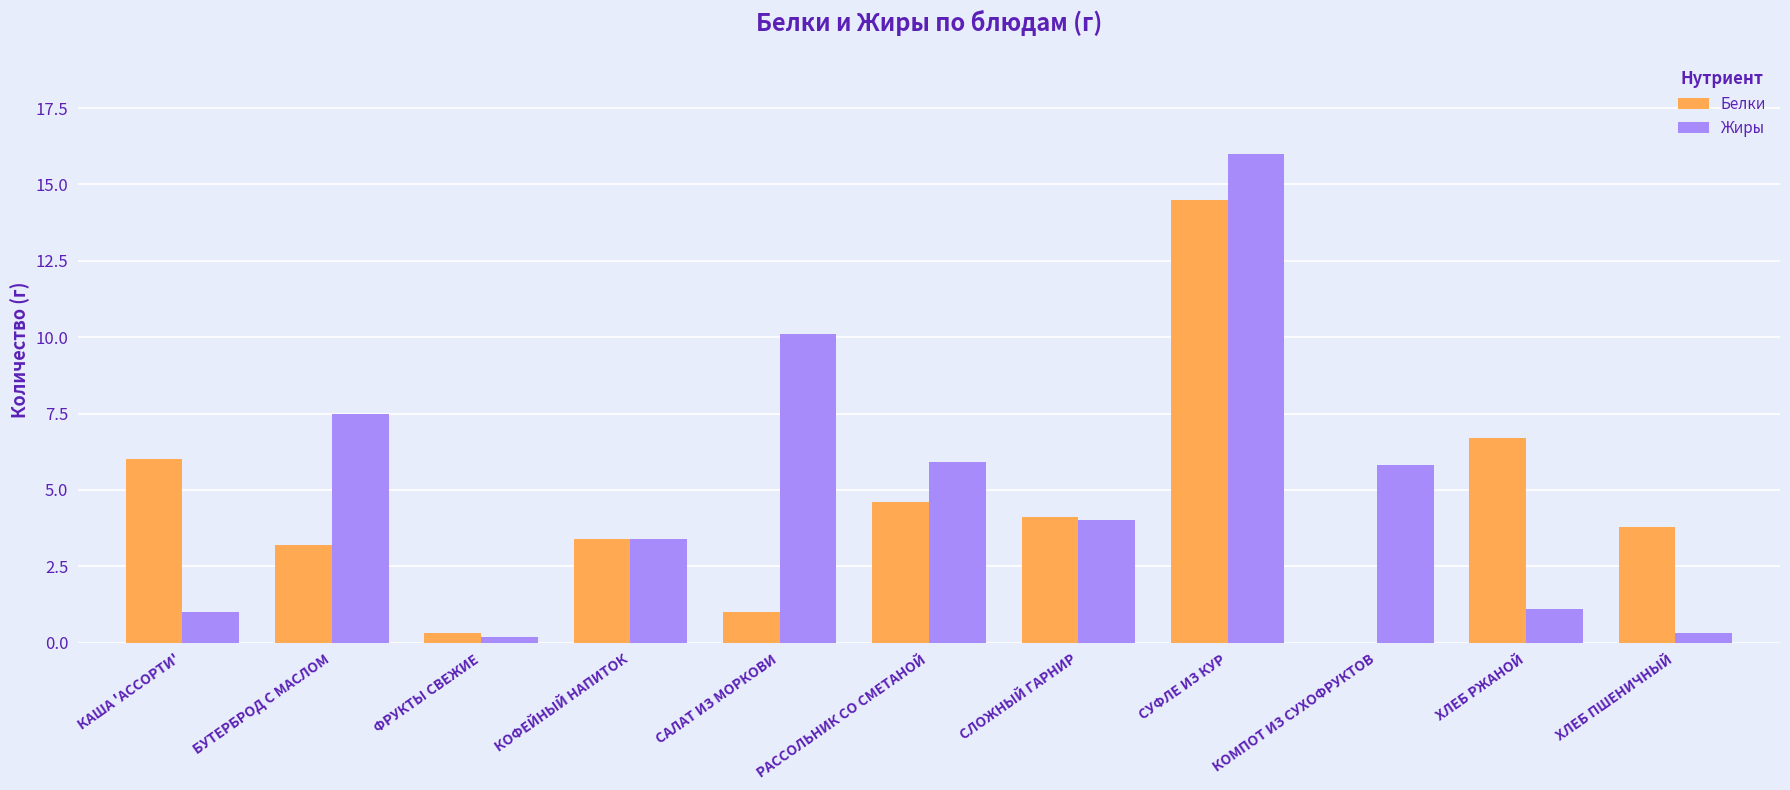

The value of Белки at БУТЕРБРОД С МАСЛОМ is 5.4. True or false?

False